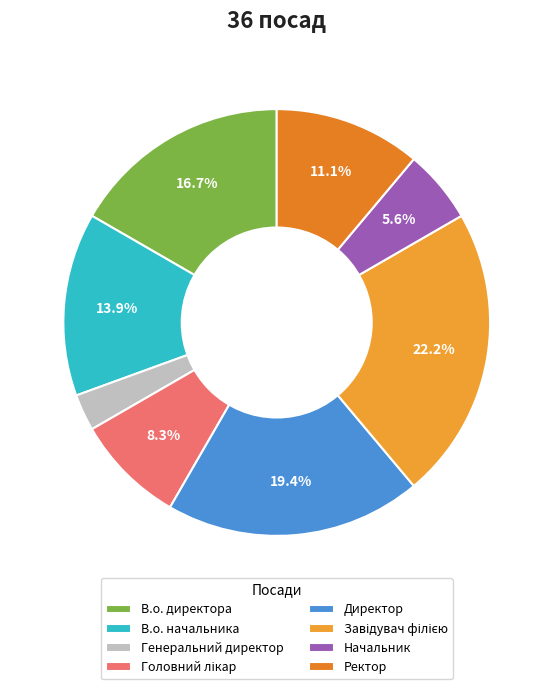

Combined, what portion of the pie is Головний лікар and Завідувач філією?

30.6%